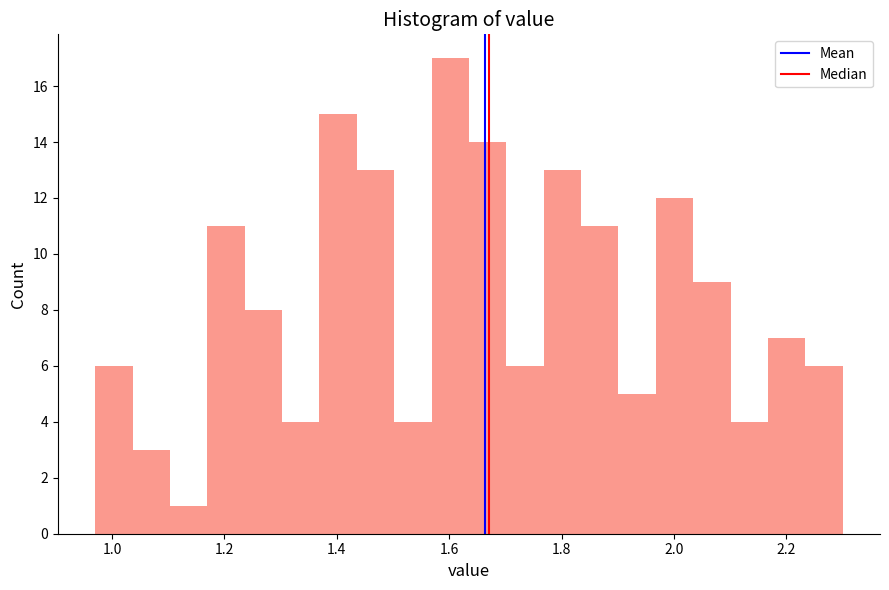

Around what value on the x-axis is the tallest bar? Give the approximate position of its centre, as read against the axis.

1.60